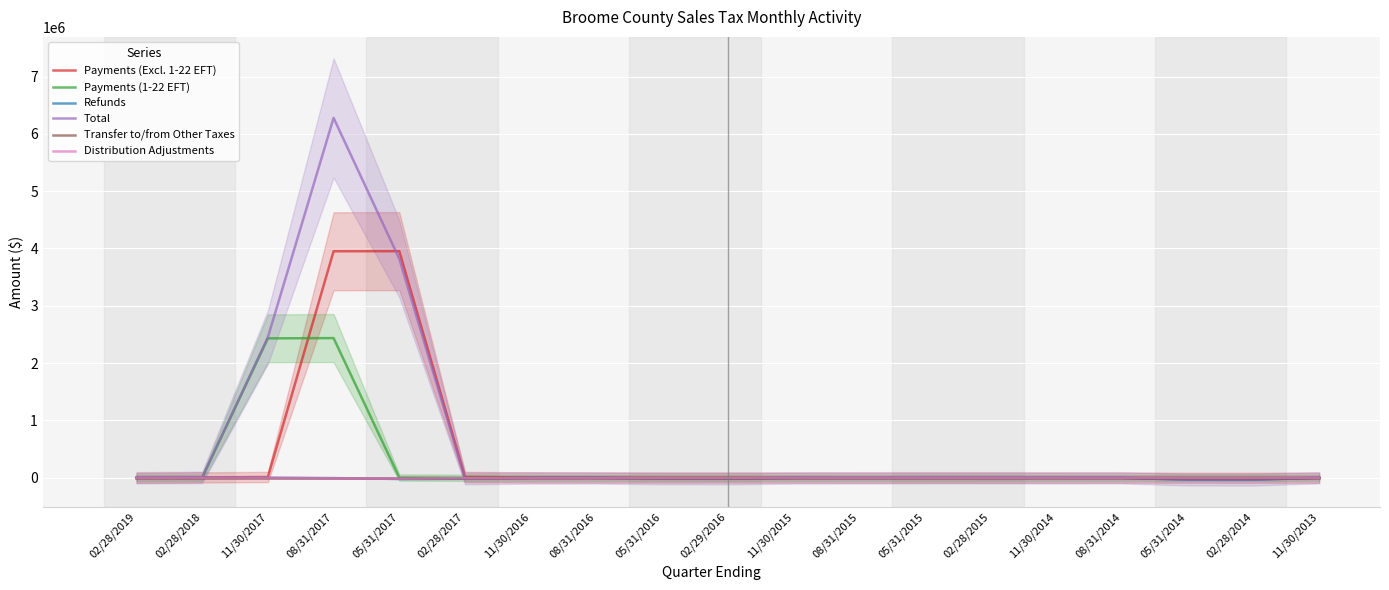

What are all the series names shown in the legend?

Payments (Excl. 1-22 EFT), Payments (1-22 EFT), Refunds, Total, Transfer to/from Other Taxes, Distribution Adjustments